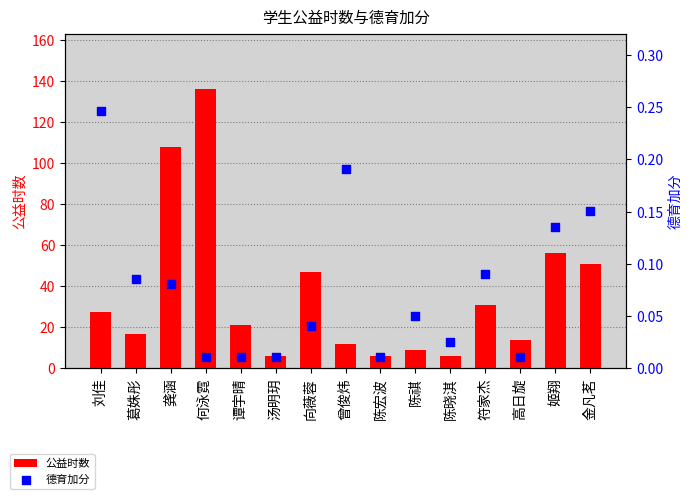

What are all the series names shown in the legend?

公益时数, 德育加分